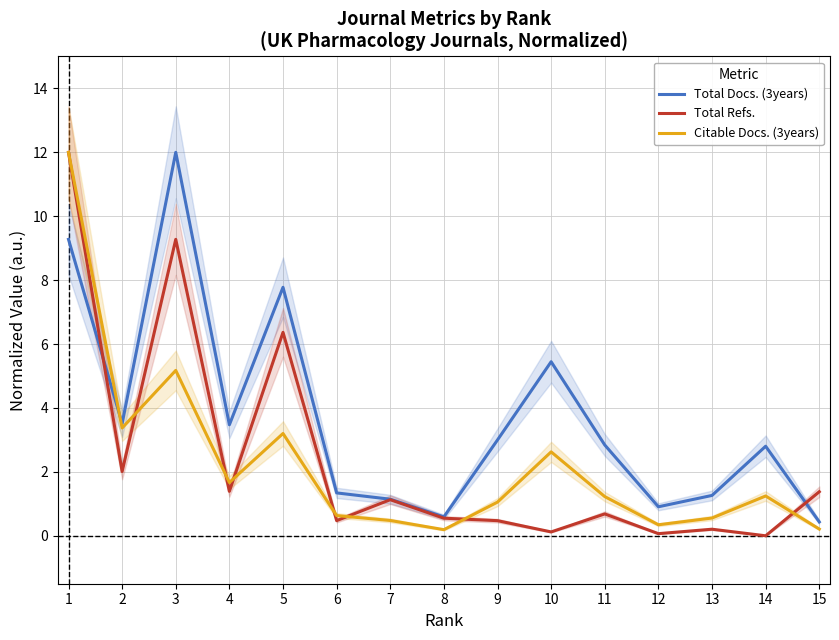

Which series has the largest range (max minus min)?

Total Refs.